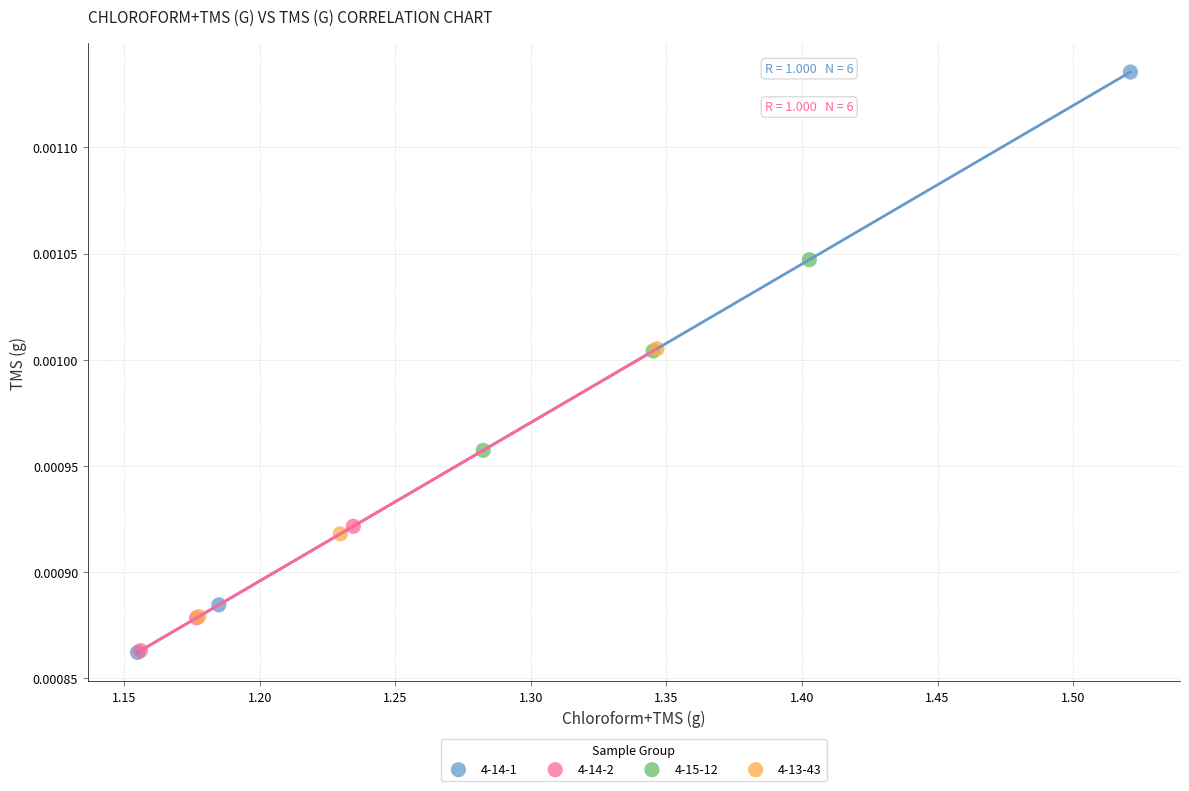

Which series reaches the maximum Y coordinate?

4-14-1